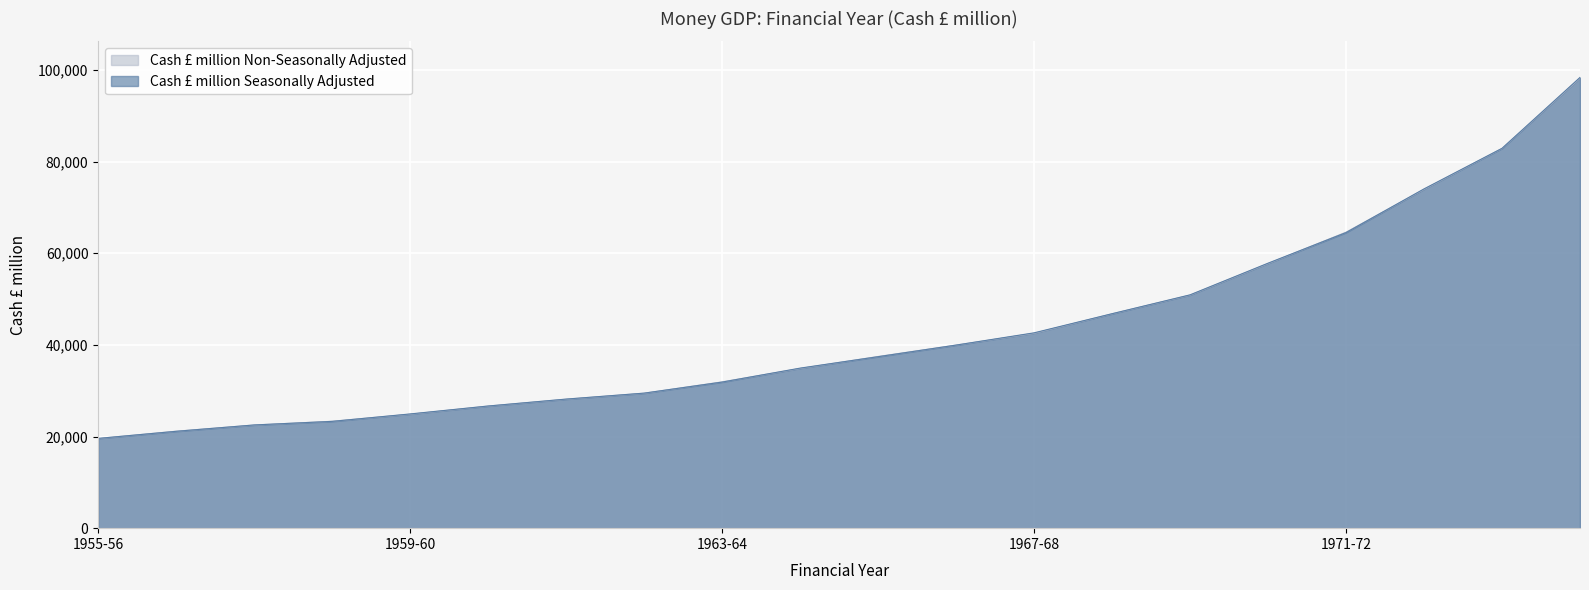

Which series has the widest spread of values?

Cash £ million Seasonally Adjusted